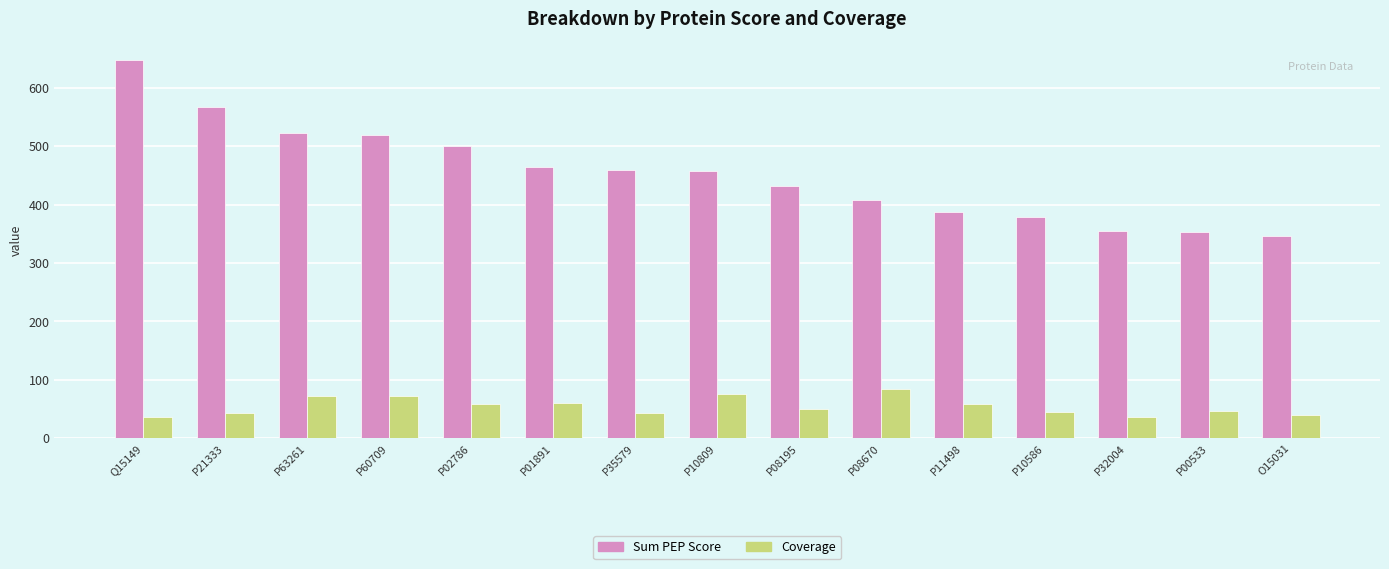

List the series in order of their peak value, highest first.

Sum PEP Score, Coverage